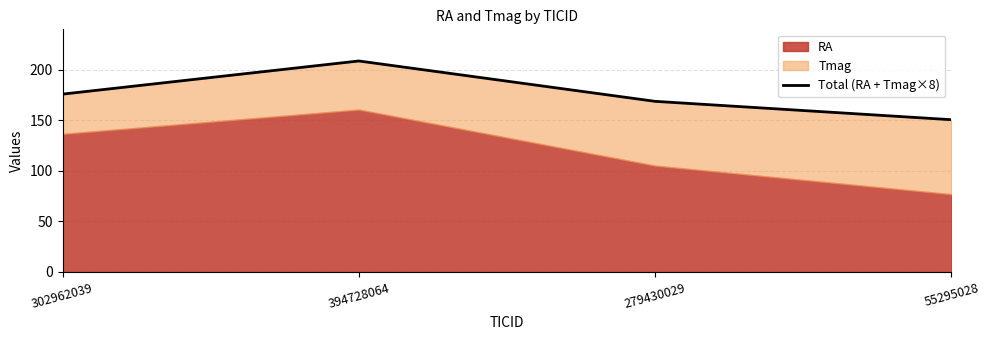

What is the maximum value shown in the chart?

208.5